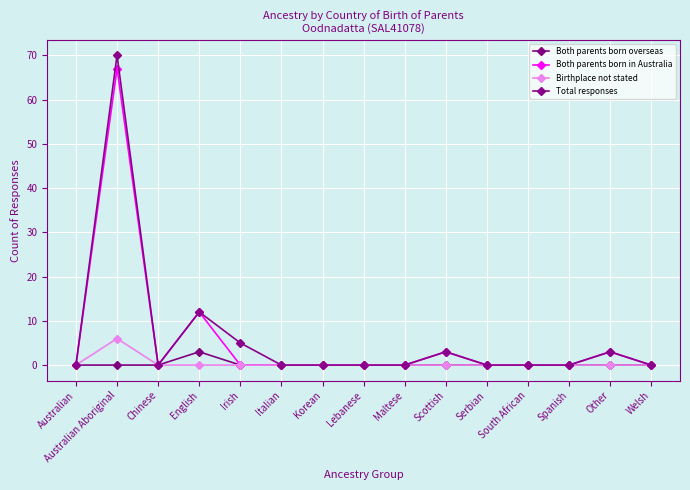

At which category is the sum across all series the highest?

Australian Aboriginal